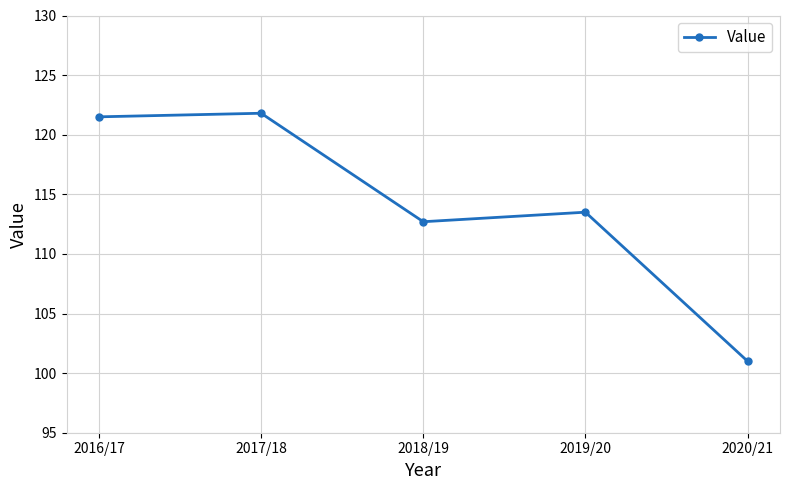

Reading left to right, list all the values displayed in this chart.

2016/17=121.5	2017/18=121.8	2018/19=112.7	2019/20=113.5	2020/21=101.0